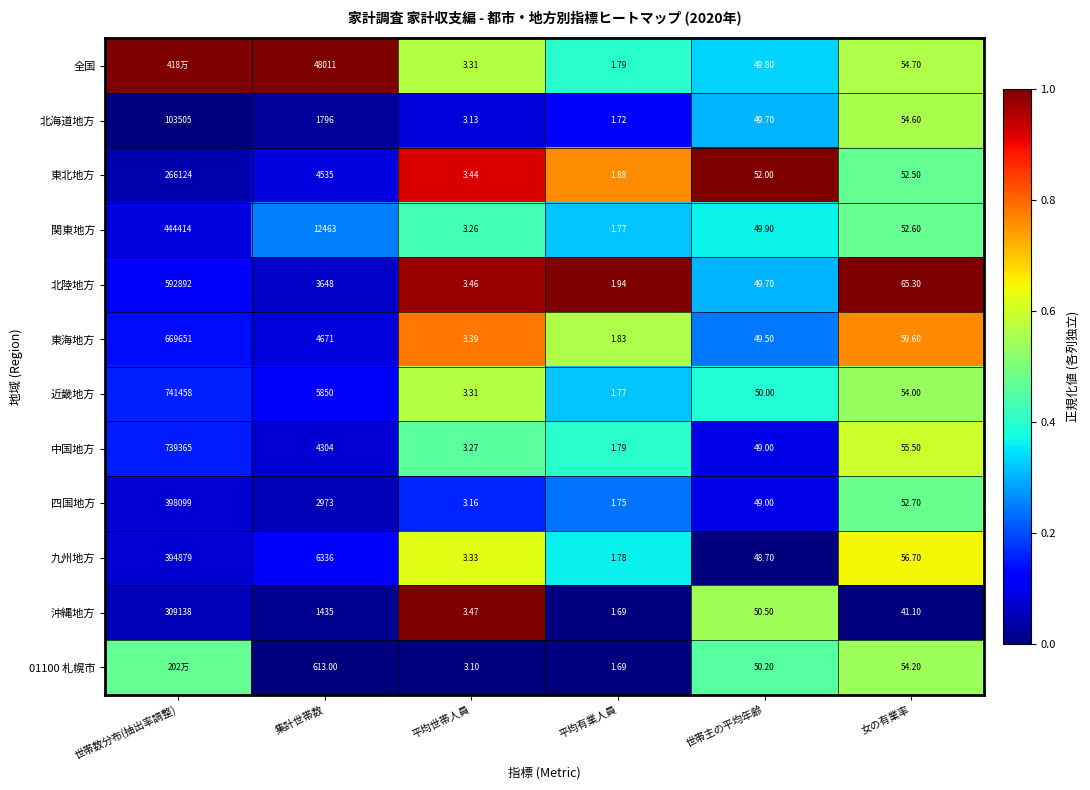

True or false: 中国地方 has a value of 0.2 at 世帯主の平均年齢.

False